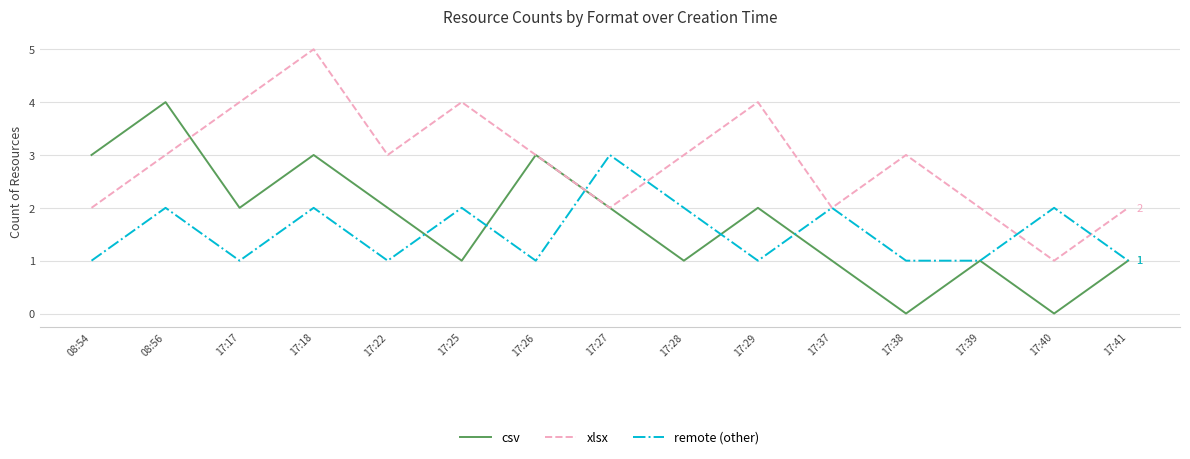

Which category has the lowest value in the xlsx series?

17:40